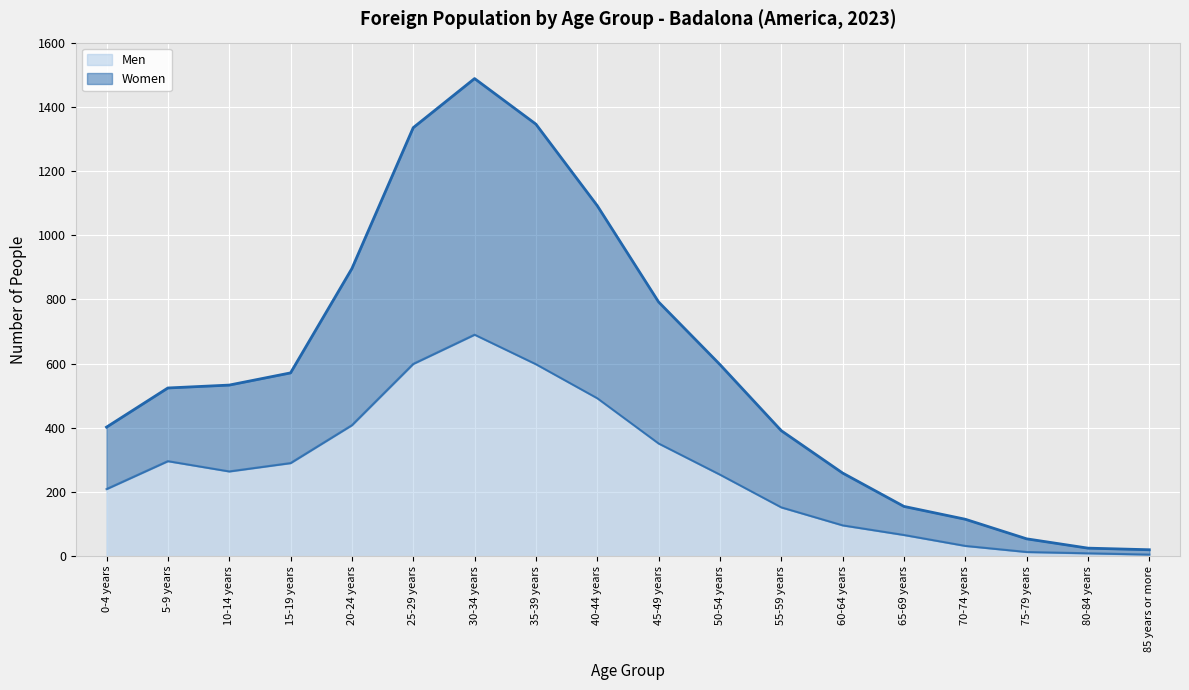

What is the value of the Women point at the 17th from the left?

25